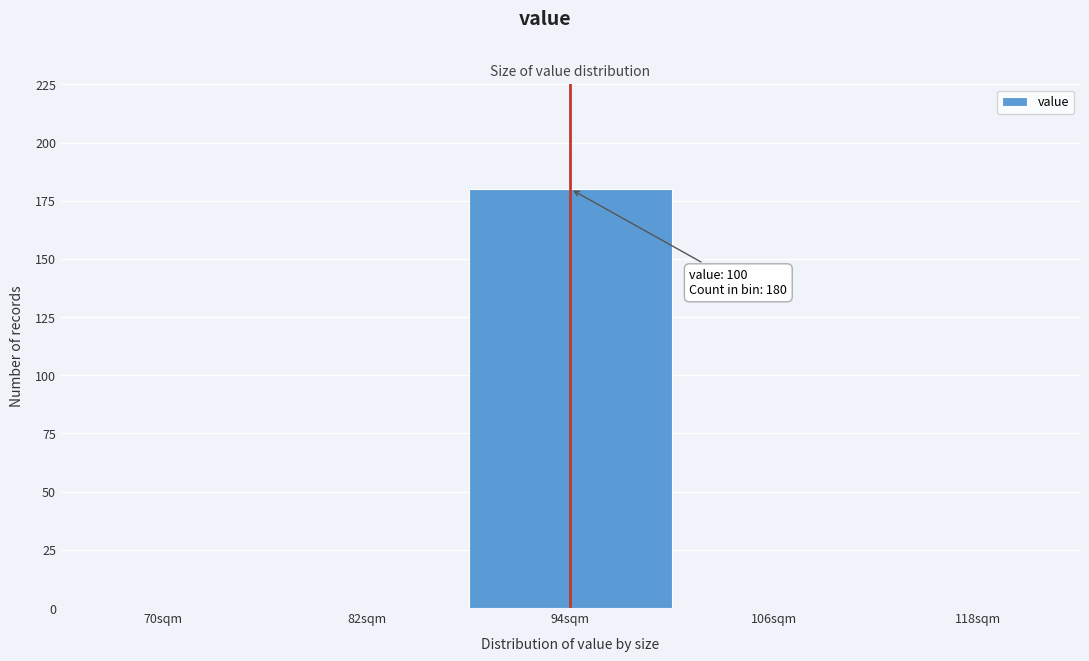

Reading right to left, what are all the values shown in this chart?

118sqm=0	106sqm=0	94sqm=180	82sqm=0	70sqm=0